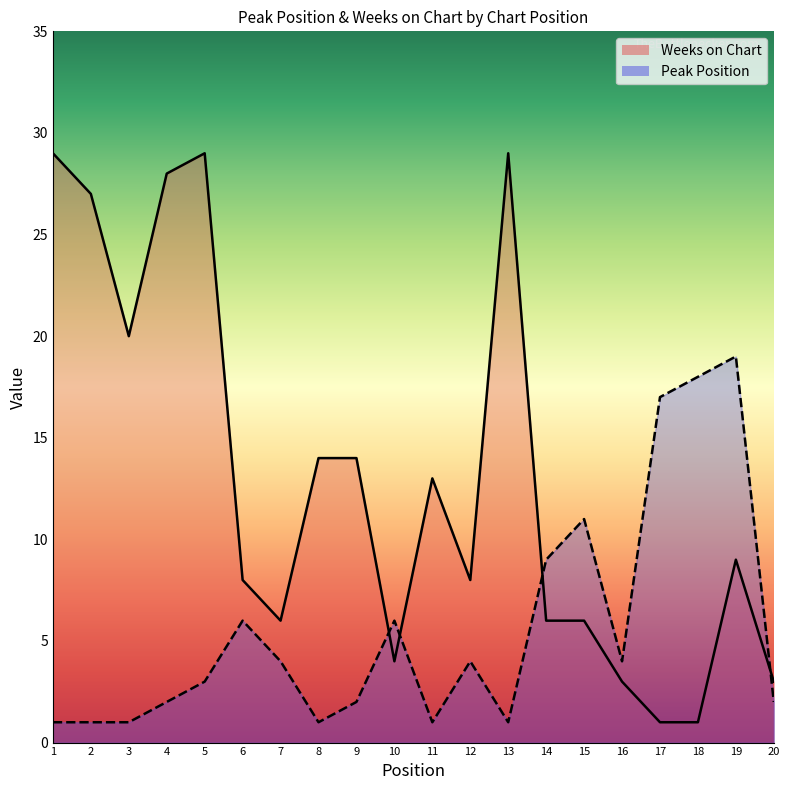

List the series in order of their peak value, highest first.

Weeks on Chart, Peak Position